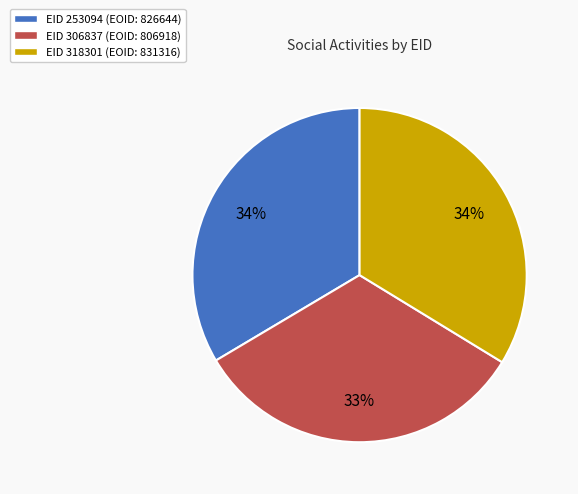

Is there a majority slice in this chart?

No